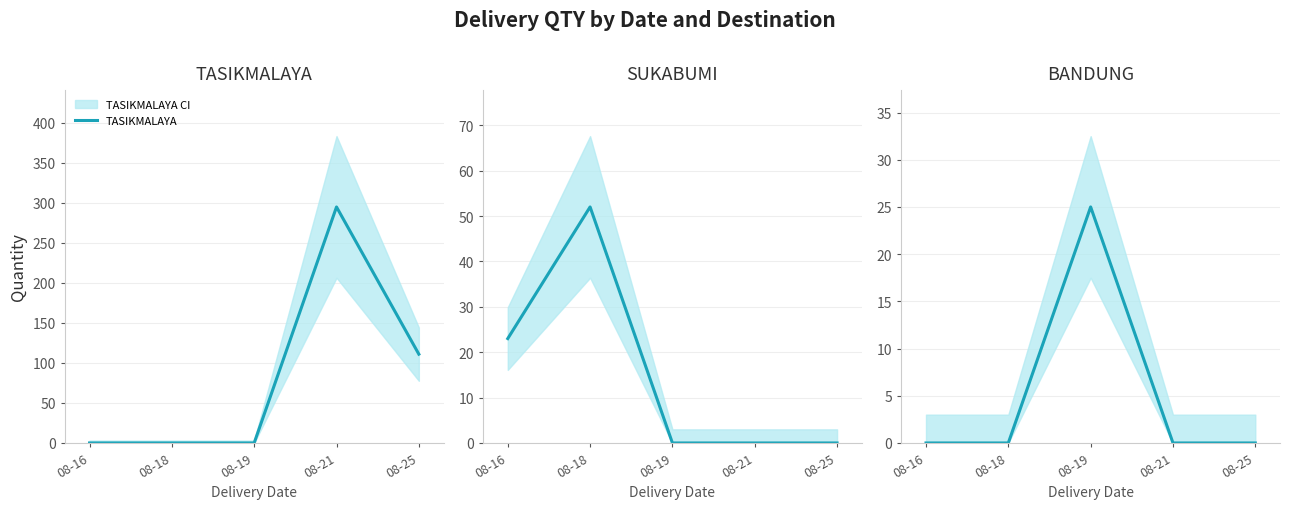

How many values in the SUKABUMI series exceed 0?

2